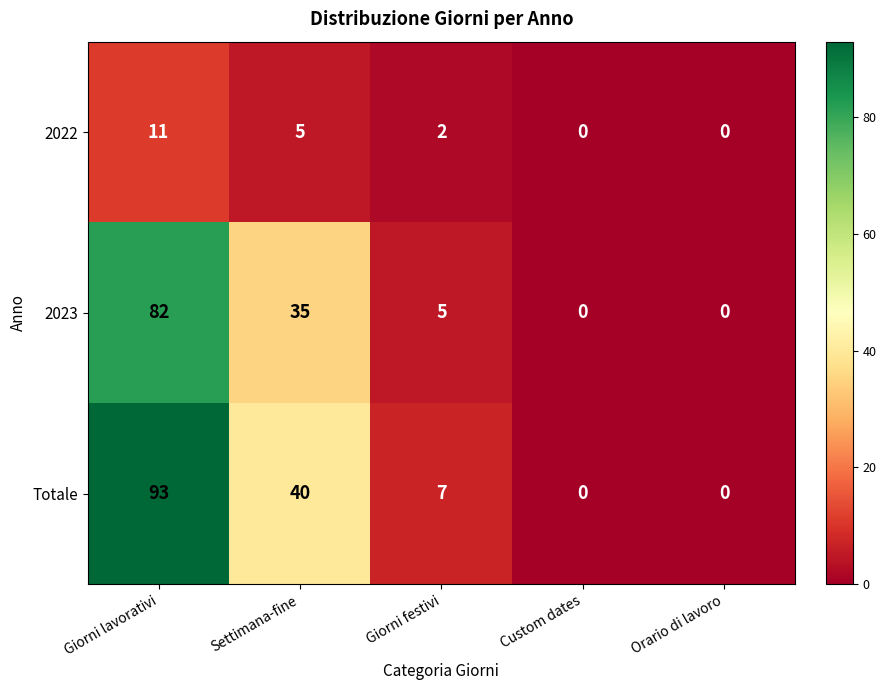

What is the difference between the highest and lowest values at Giorni lavorativi?

82